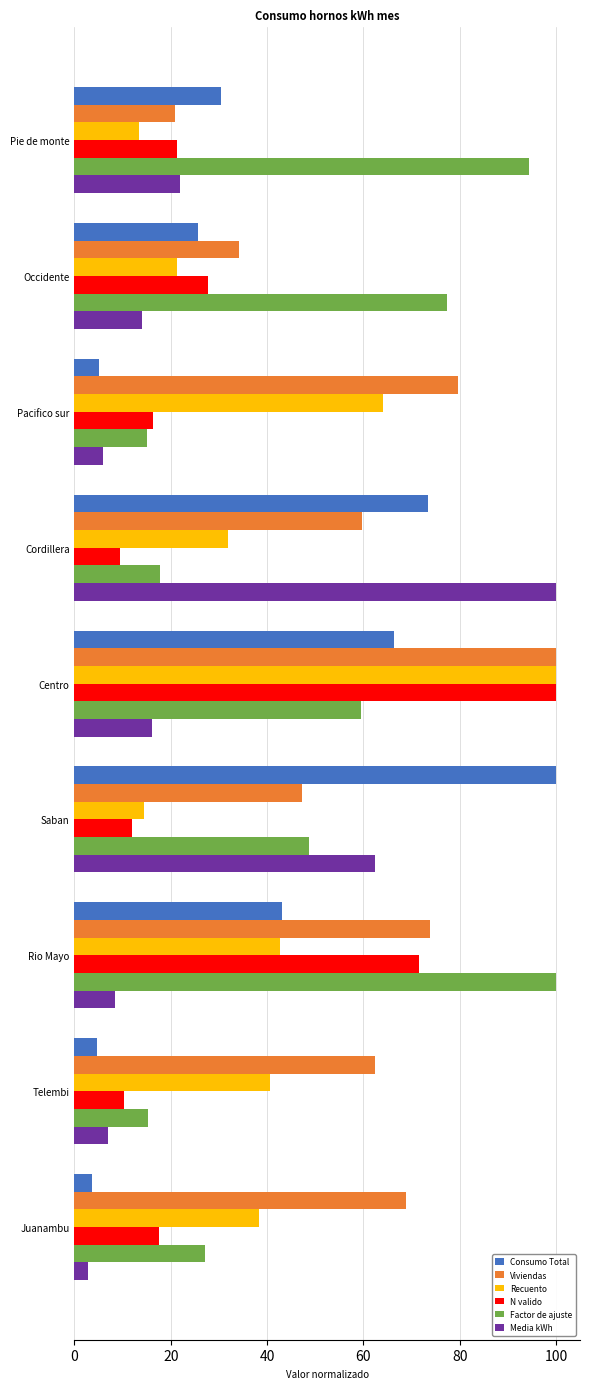

Which label corresponds to the smallest value in the chart?

Juanambu